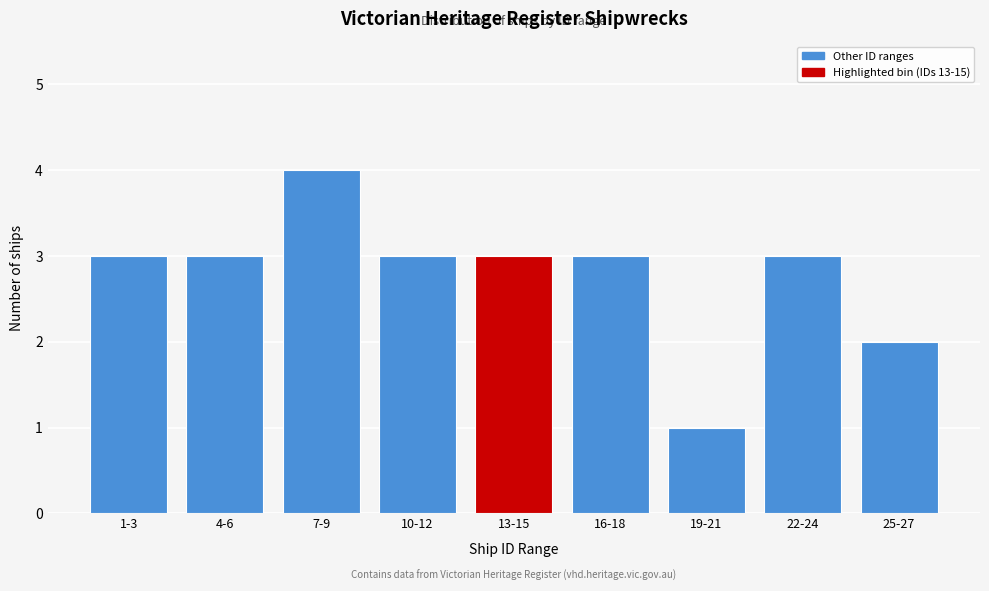

Reading left to right, transcribe all the data shown in this chart.

1-3=3	4-6=3	7-9=4	10-12=3	13-15=3	16-18=3	19-21=1	22-24=3	25-27=2